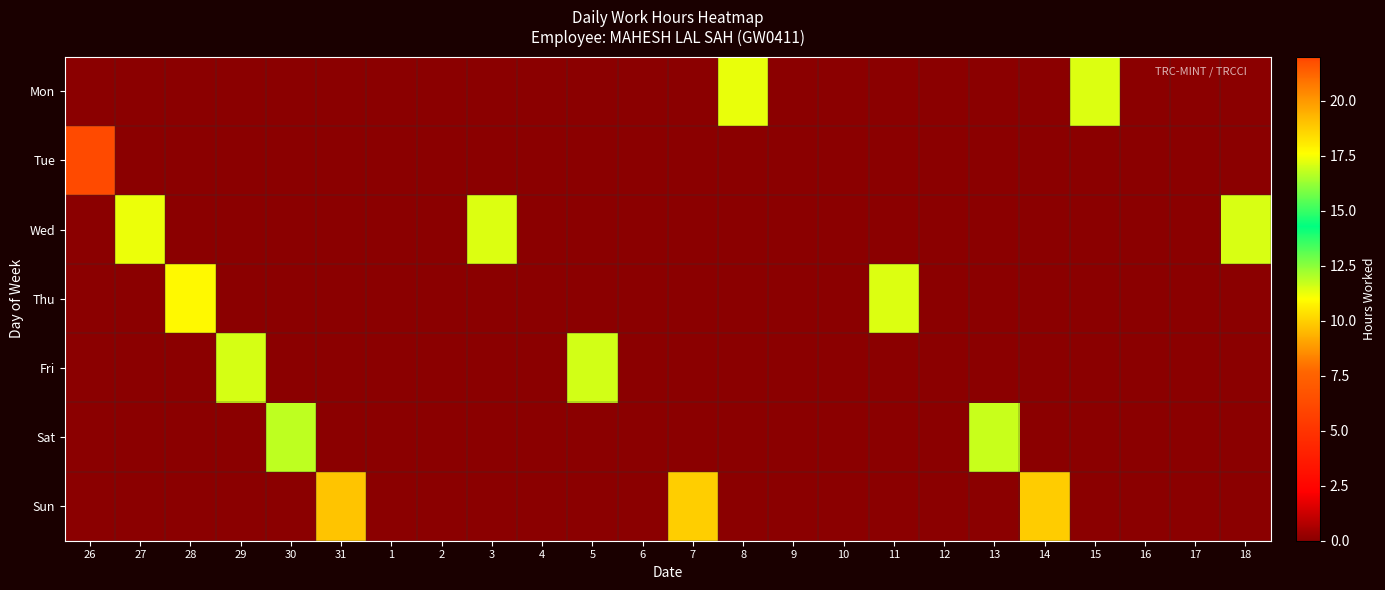

Which series has the widest spread of values?

Tue